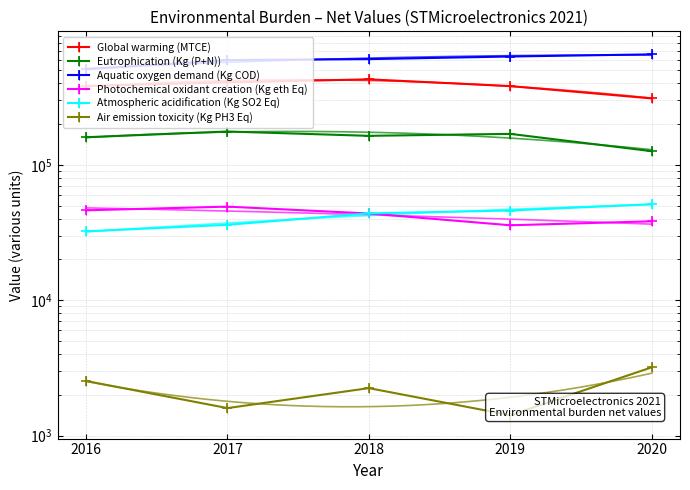

Which series has the largest total across all categories?

Aquatic oxygen demand (Kg COD)